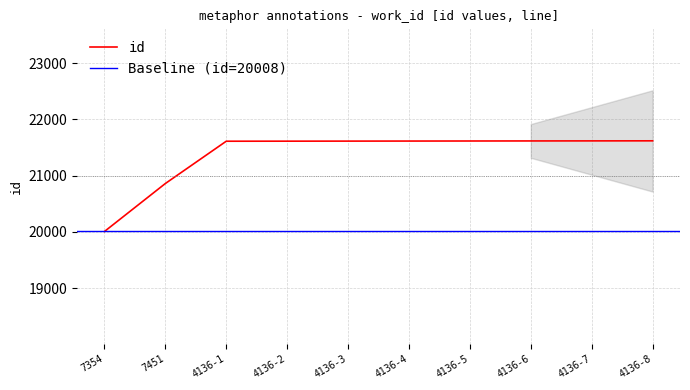

What is the lowest value of the id series?

20008